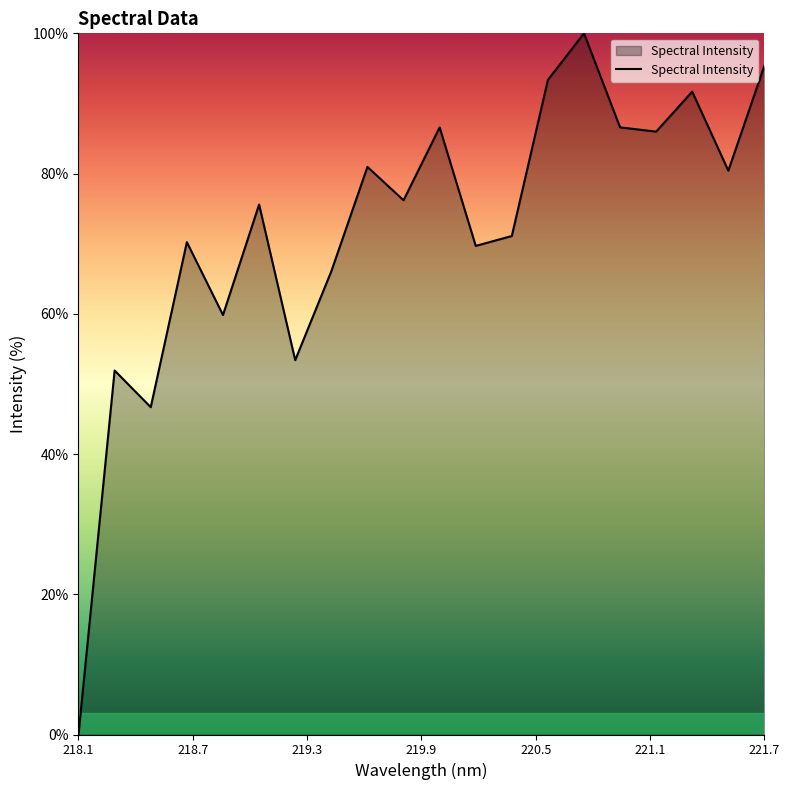

How many positive values are there?

19